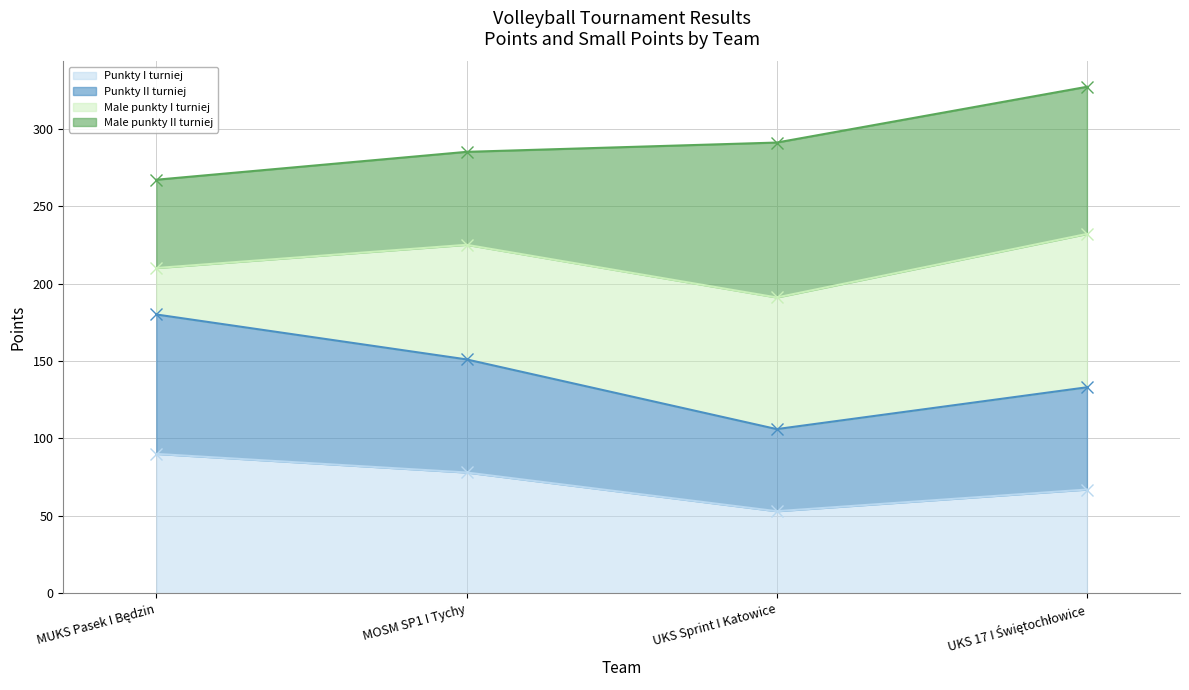

The value of Punkty I turniej at UKS Sprint I Katowice is 53. True or false?

True